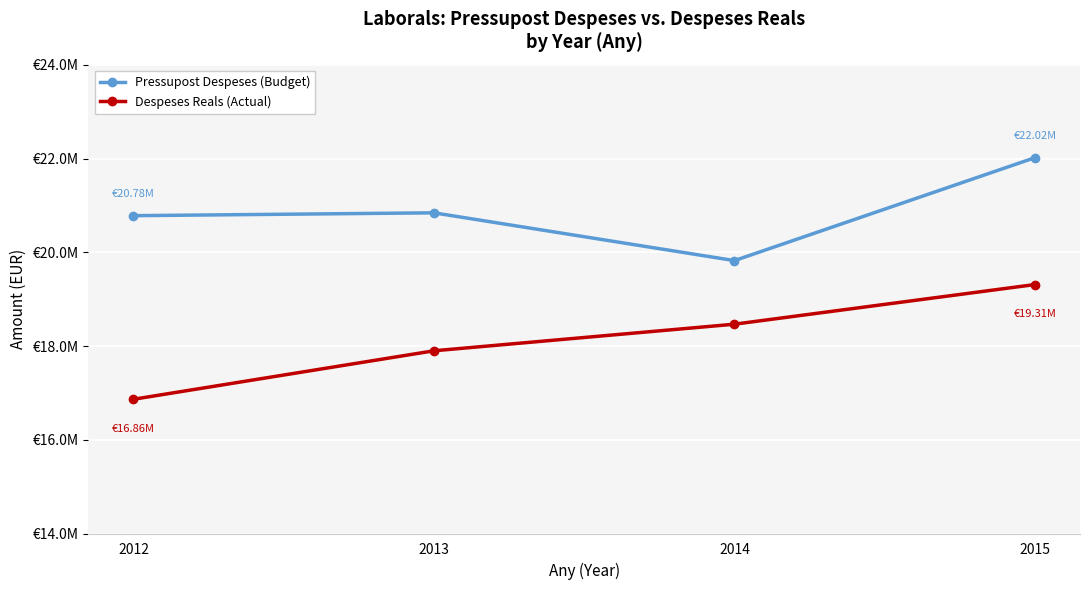

What are all the series names shown in the legend?

Pressupost Despeses (Budget), Despeses Reals (Actual)